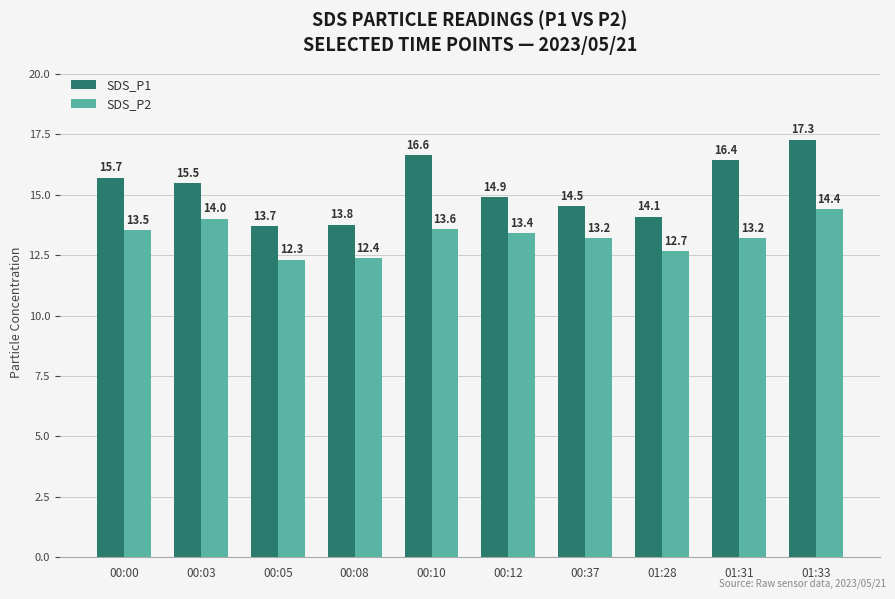

Is the value of SDS_P2 at 01:33 greater than the value of SDS_P1 at 00:12?

No